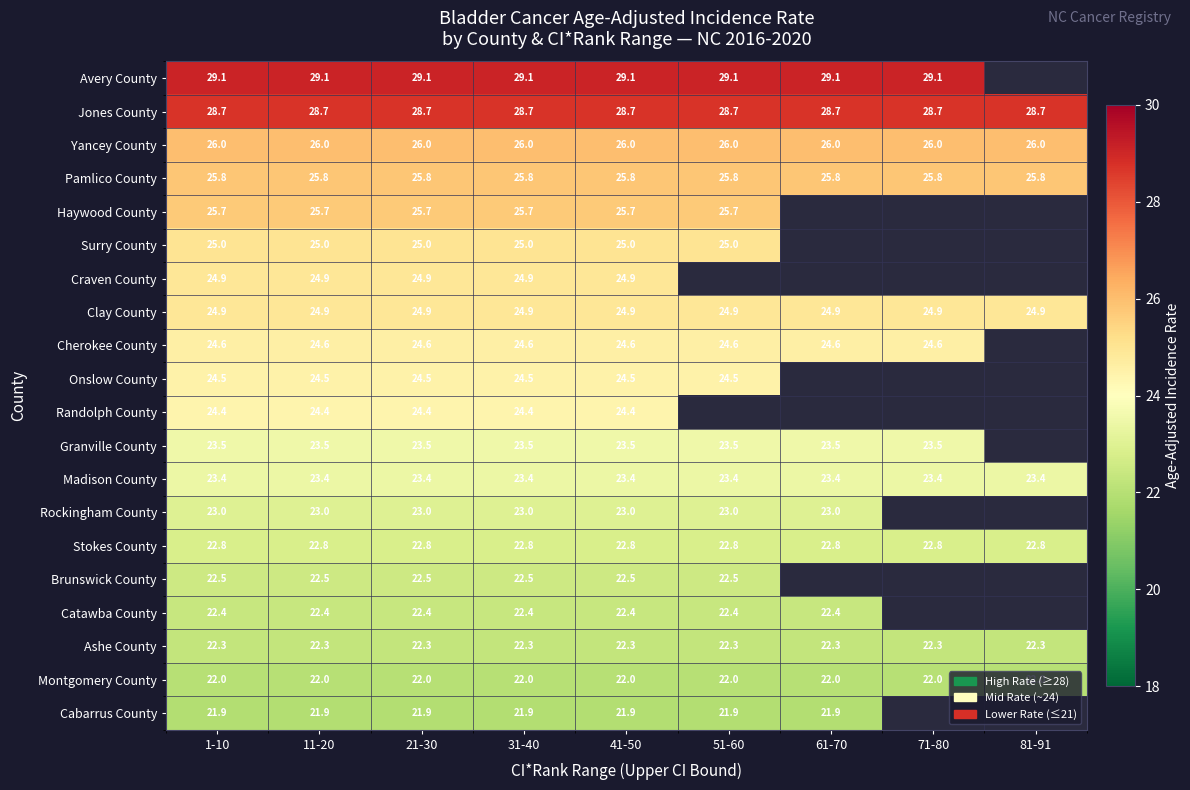

What is the total value across all series at 41-50?

487.4